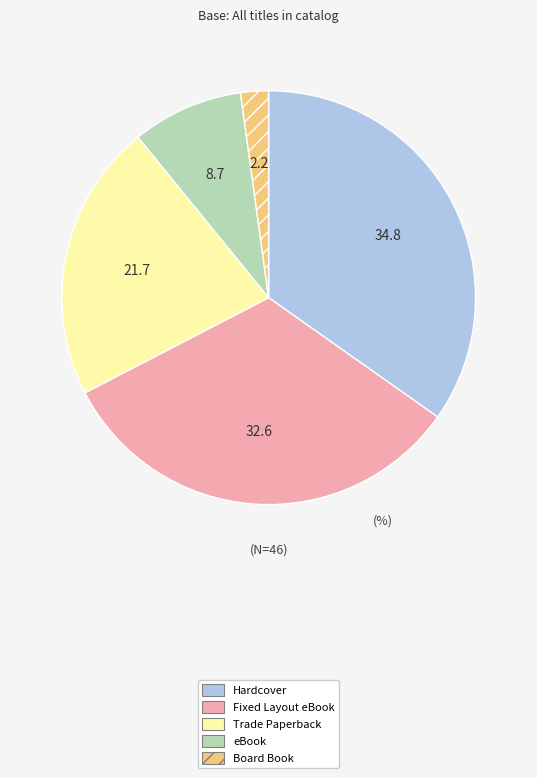

Count the number of slices in the pie.

5